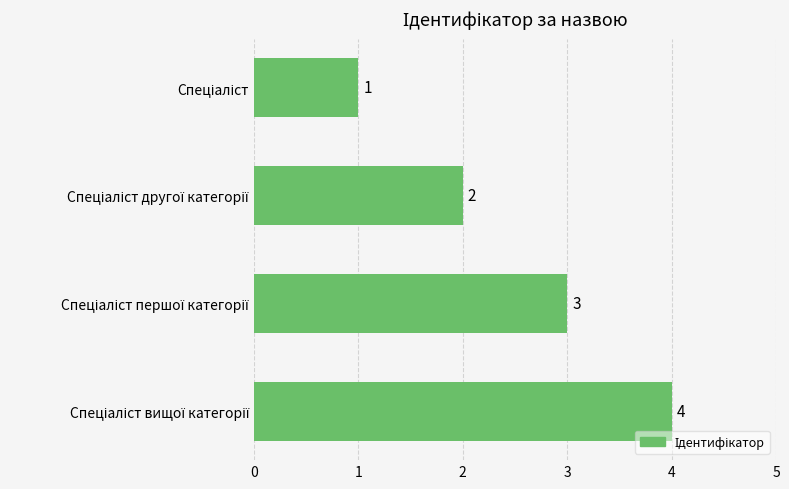

What is the value of the 3rd bar from the top?

3